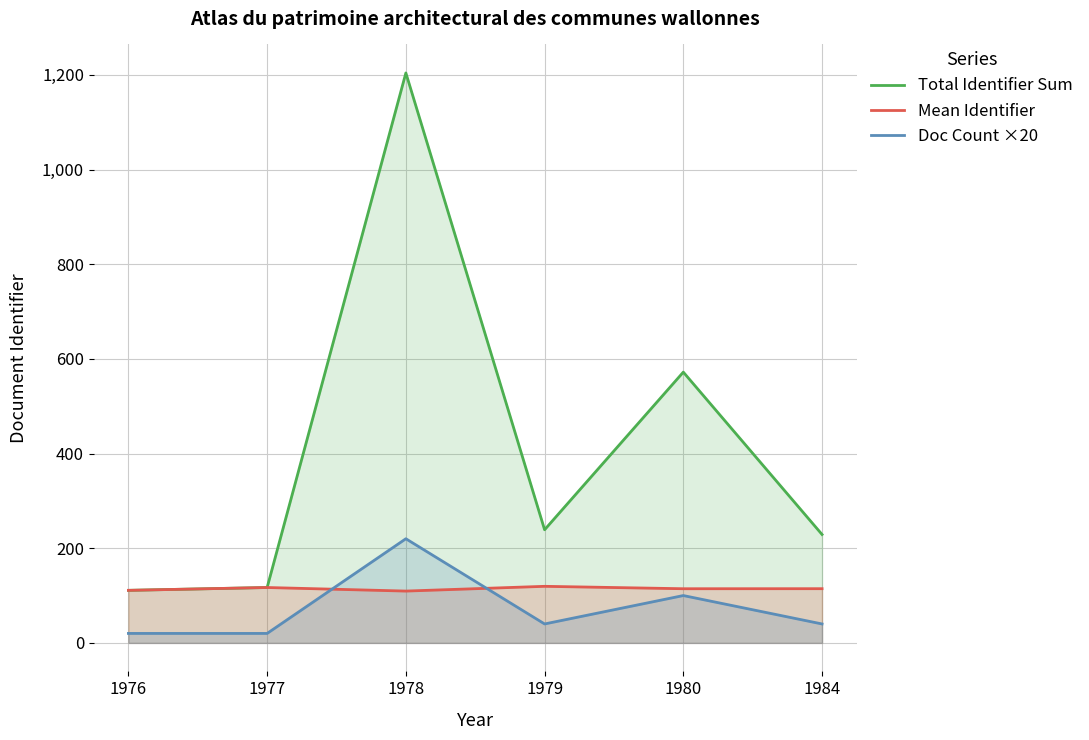

Count the Doc Count ×20 values in the range 20 to 100.

5